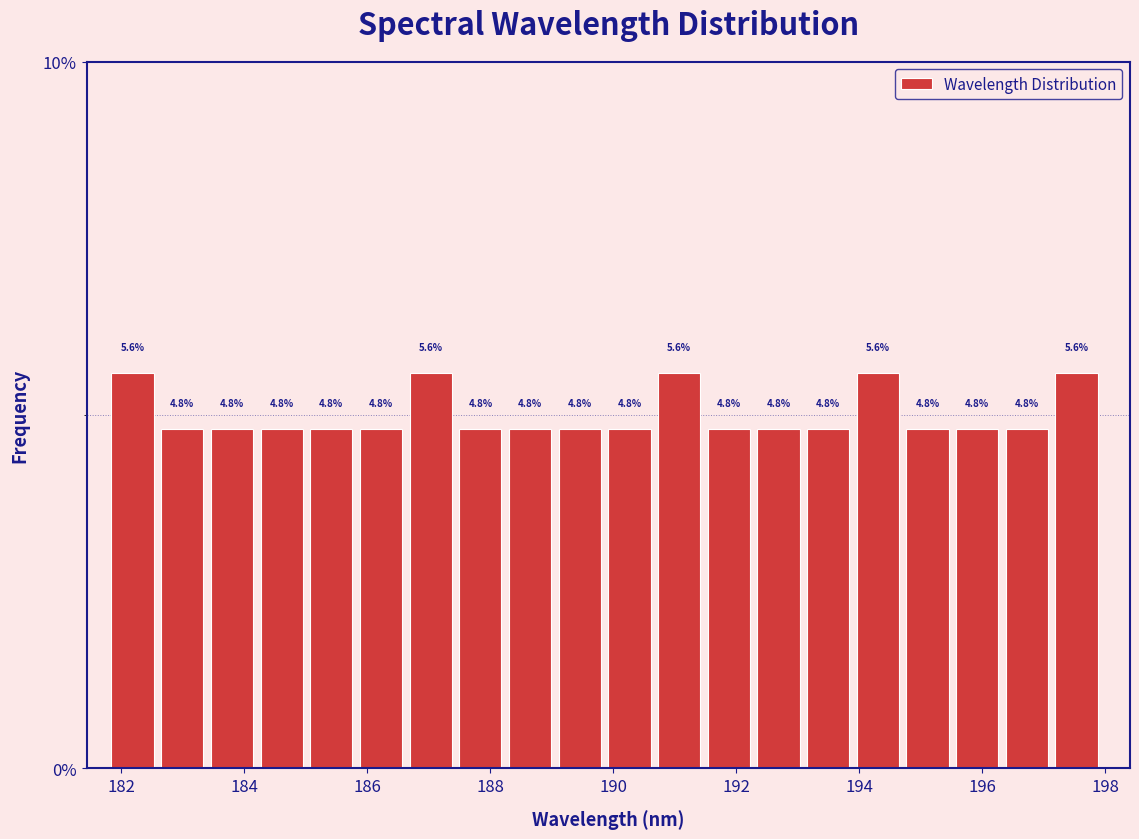

Reading left to right, list every bar in this chart as the range it spans on the x-axis followed by its height. The bar edges are not printed on the chart, so give them approximately, as read against the axis.

181.8 to 182.6: 5.6
182.6 to 183.4: 4.8
183.4 to 184.2: 4.8
184.2 to 185.0: 4.8
185.0 to 185.8: 4.8
185.8 to 186.6: 4.8
186.6 to 187.4: 5.6
187.4 to 188.4: 4.8
188.4 to 189.2: 4.8
189.2 to 190.0: 4.8
190.0 to 190.8: 4.8
190.8 to 191.6: 5.6
191.6 to 192.4: 4.8
192.4 to 193.2: 4.8
193.2 to 194.0: 4.8
194.0 to 194.8: 5.6
194.8 to 195.6: 4.8
195.6 to 196.4: 4.8
196.4 to 197.2: 4.8
197.2 to 198.0: 5.6